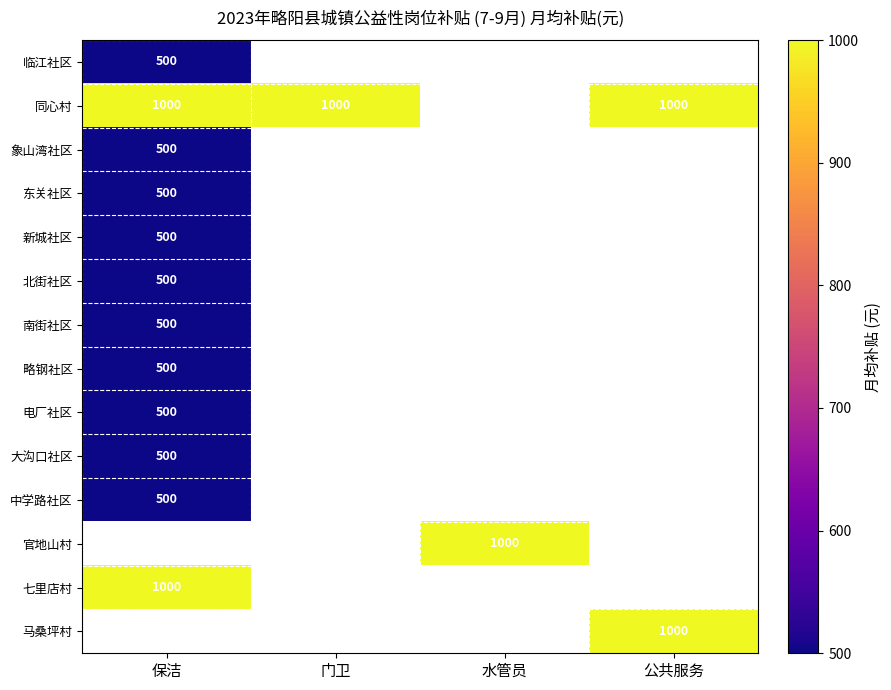

The 马桑坪村 series shows 1000 at 公共服务. True or false?

True